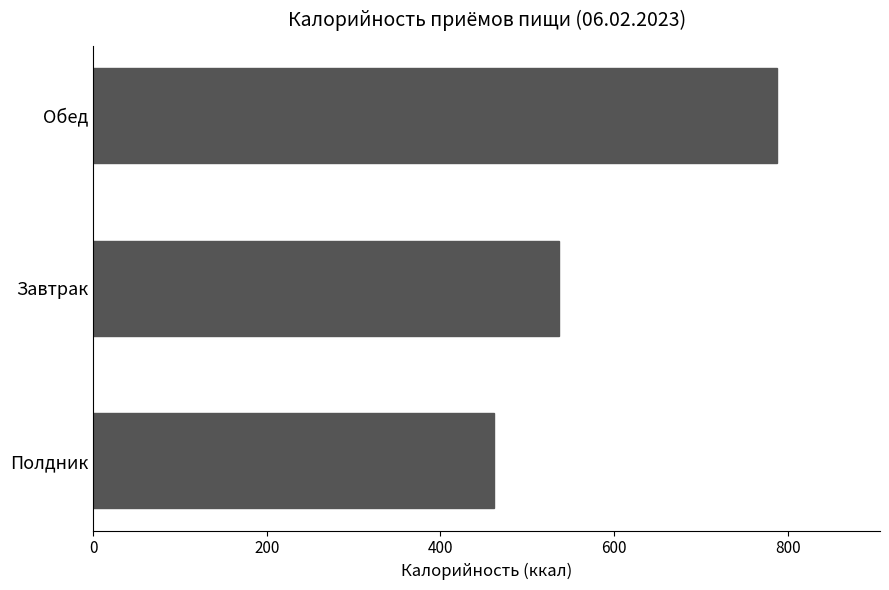

What is the greatest value displayed?

788.1